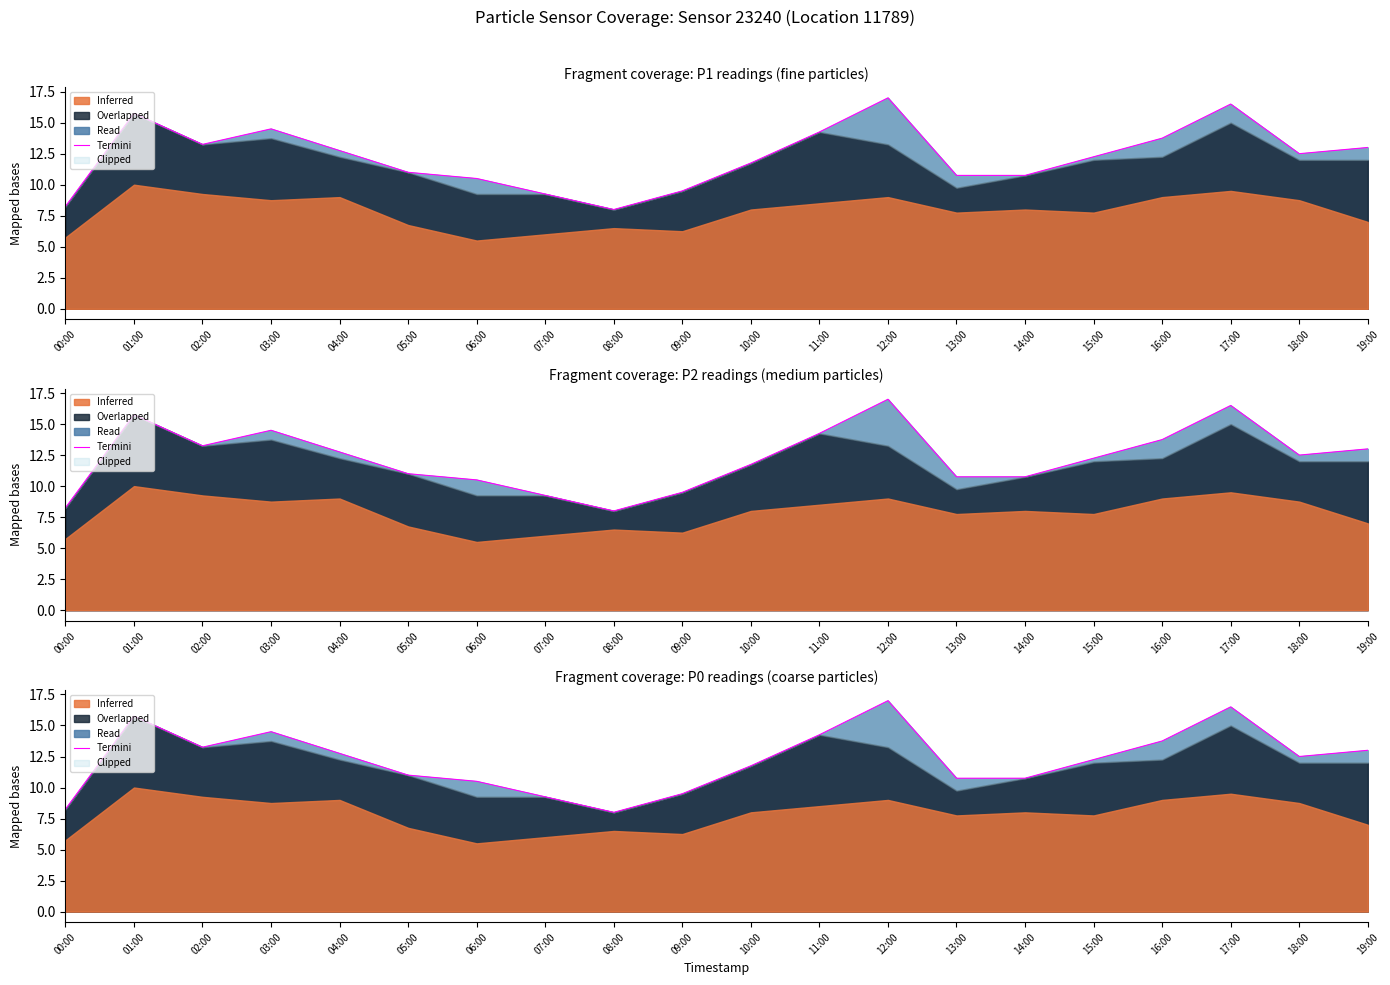

Between 00:00 and 05:00, which is larger?

05:00